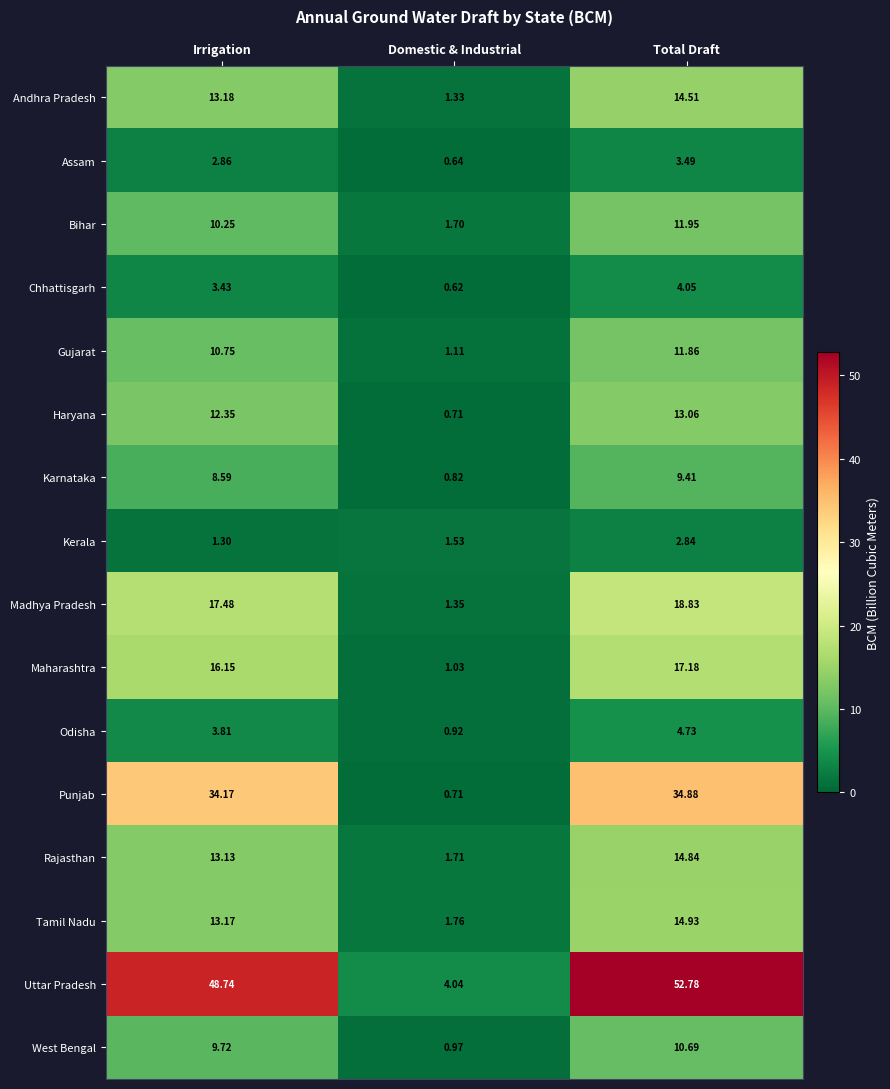

List the series in order of their peak value, highest first.

Uttar Pradesh, Punjab, Madhya Pradesh, Maharashtra, Tamil Nadu, Rajasthan, Andhra Pradesh, Haryana, Bihar, Gujarat, West Bengal, Karnataka, Odisha, Chhattisgarh, Assam, Kerala